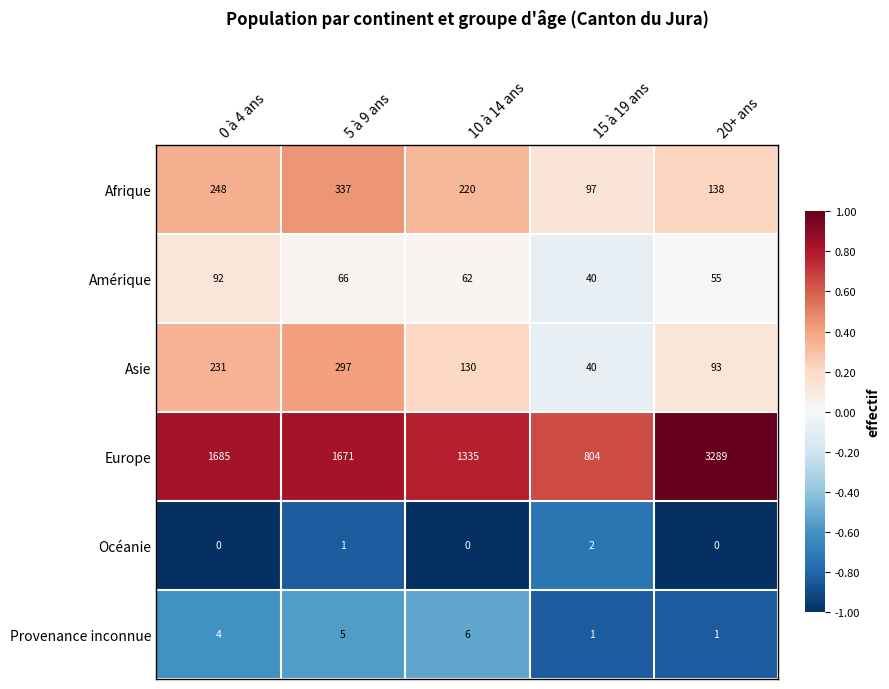

List the series in order of their peak value, lowest first.

Océanie, Provenance inconnue, Amérique, Asie, Afrique, Europe